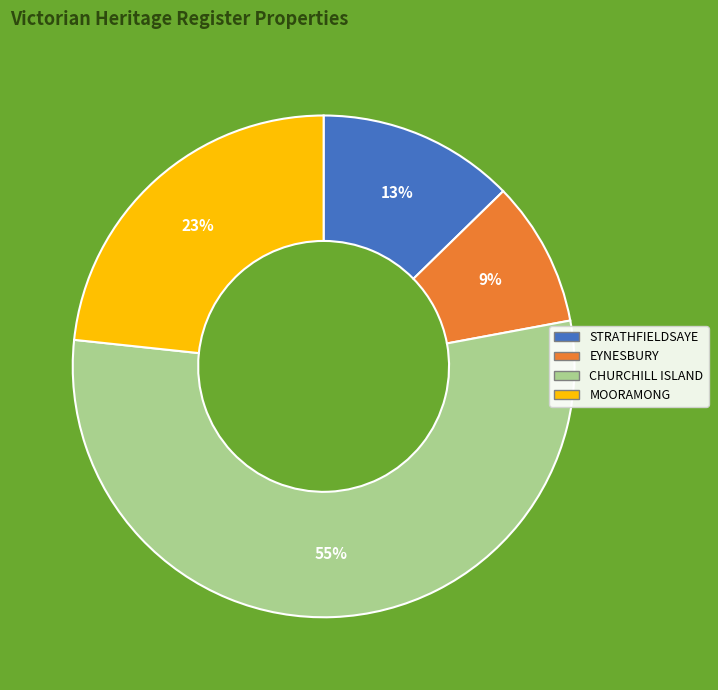

Is the sum of EYNESBURY and CHURCHILL ISLAND greater than half?

Yes